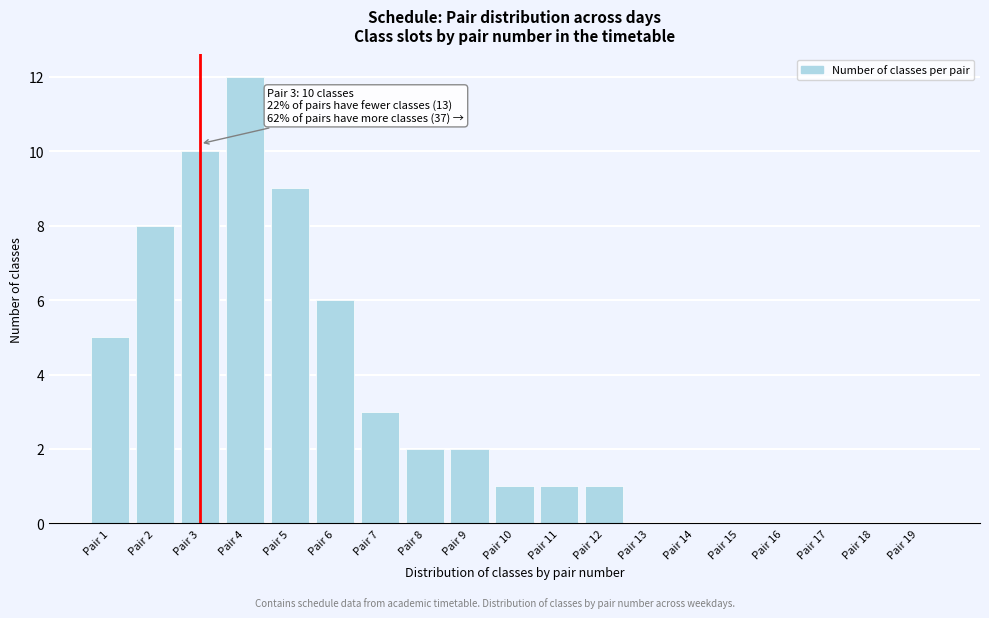

Reading left to right, list all the values displayed in this chart.

Pair 1=5	Pair 2=8	Pair 3=10	Pair 4=12	Pair 5=9	Pair 6=6	Pair 7=3	Pair 8=2	Pair 9=2	Pair 10=1	Pair 11=1	Pair 12=1	Pair 13=0	Pair 14=0	Pair 15=0	Pair 16=0	Pair 17=0	Pair 18=0	Pair 19=0